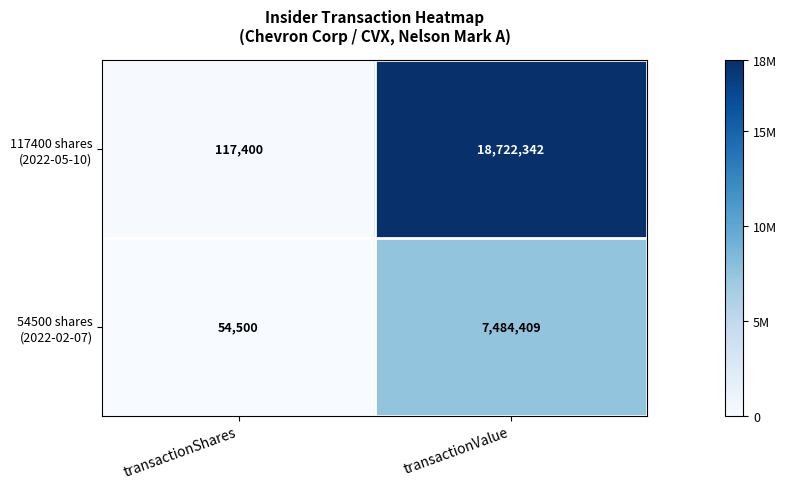

What is the maximum value shown in the chart?

18722342